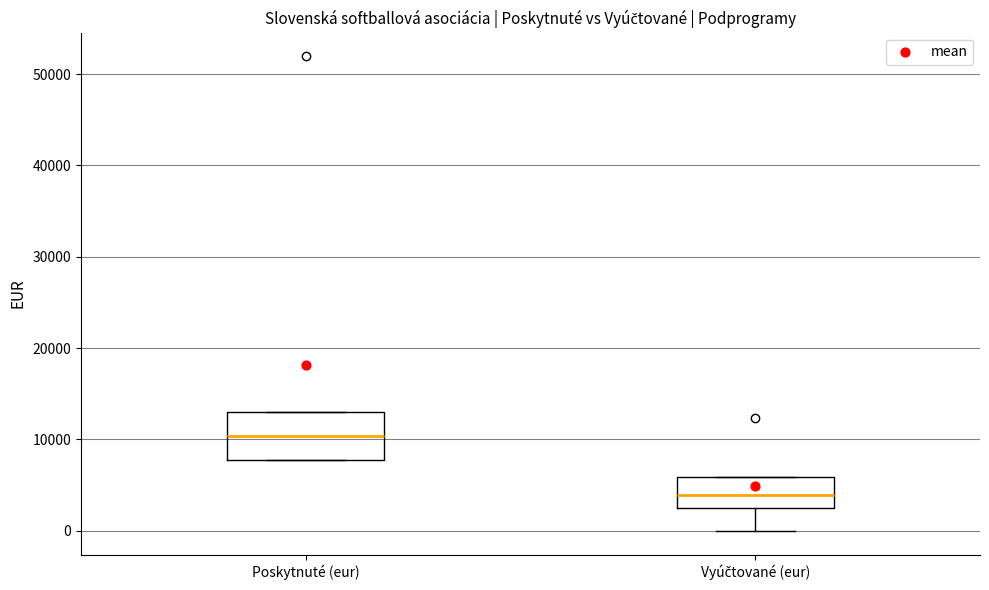

Reading left to right, read every box against the y-axis: the position of its median line, the range the box covers, and the ends of its whiskers. The values are not printed on the chart, so give them approximately, as read against the axis.

Poskytnuté (eur): median 10000, box 8000 to 13000, whiskers 8000 to 13000
Vyúčtované (eur): median 4000, box 3000 to 6000, whiskers 0 to 6000